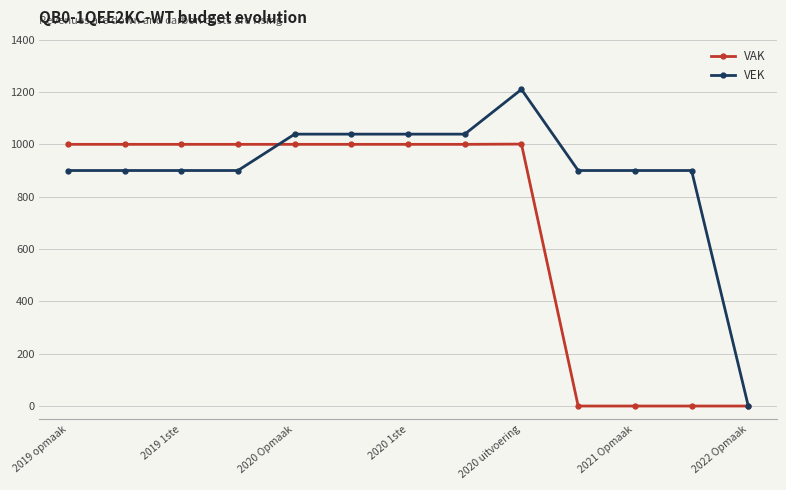

True or false: VAK and VEK intersect in this chart.

True